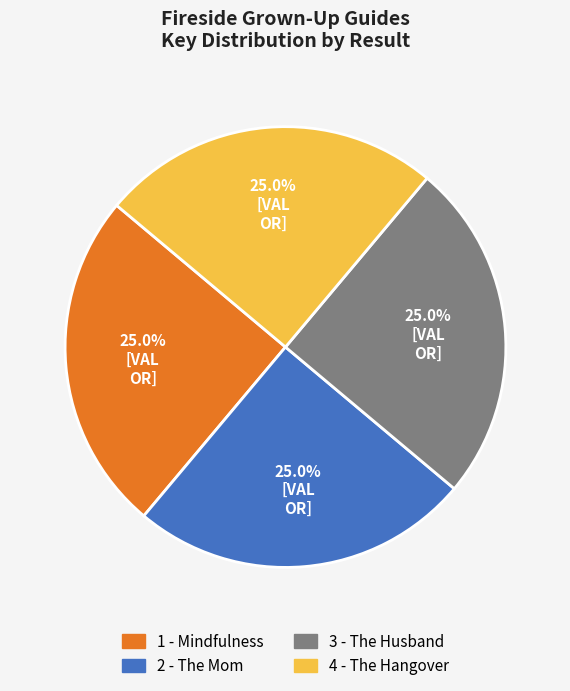

Approximately how many times larger is the value at 1 - Mindfulness compared to 2 - The Mom?

1.0